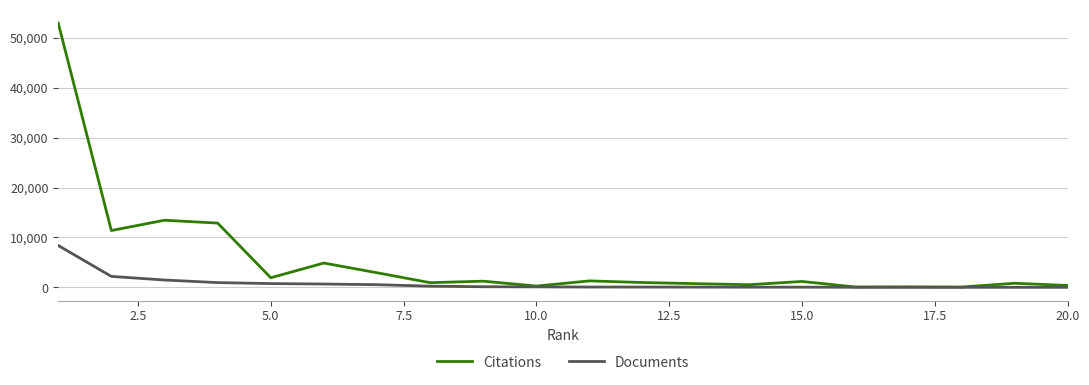

Which series has the largest total across all categories?

Citations